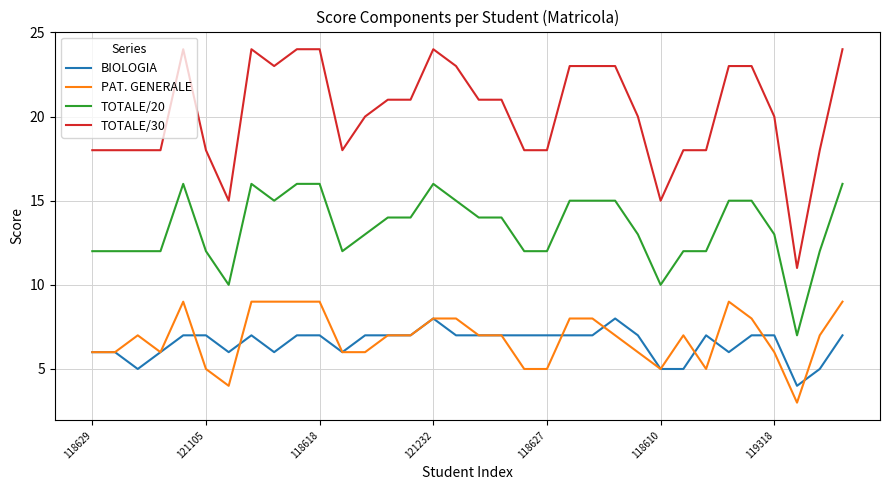

Which series has the largest range (max minus min)?

TOTALE/30